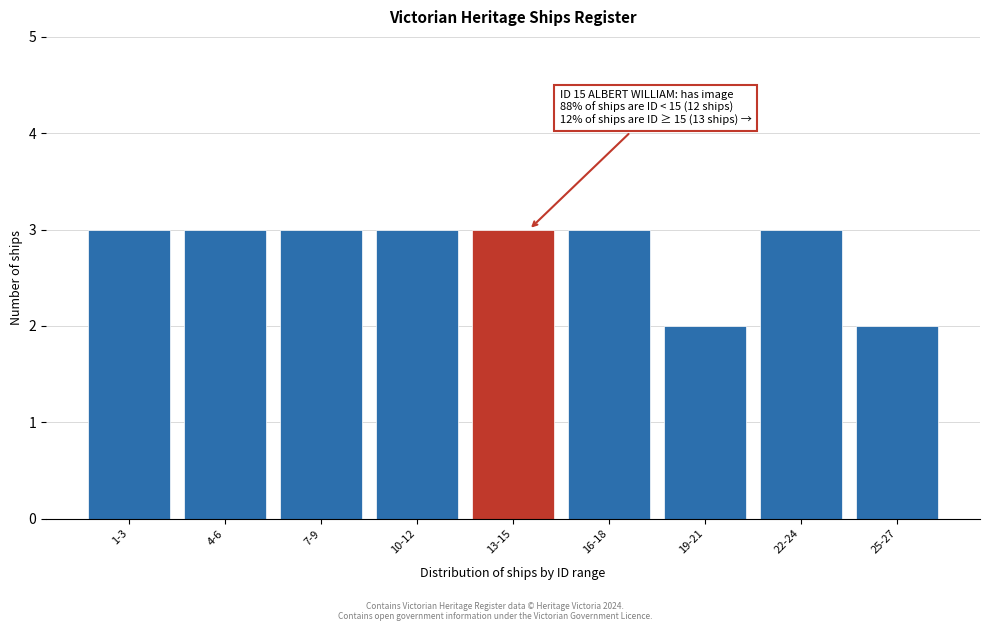

Reading left to right, what are all the values shown in this chart?

3	3	3	3	3	3	2	3	2